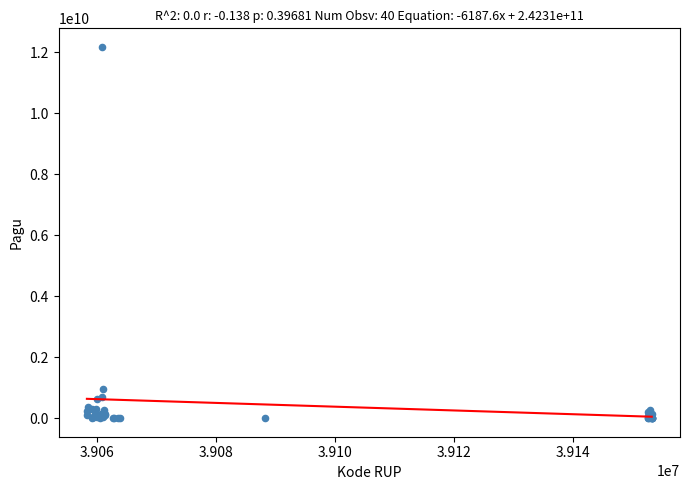

What Y value in the scatter plot is closest to 6092566000?

971640000